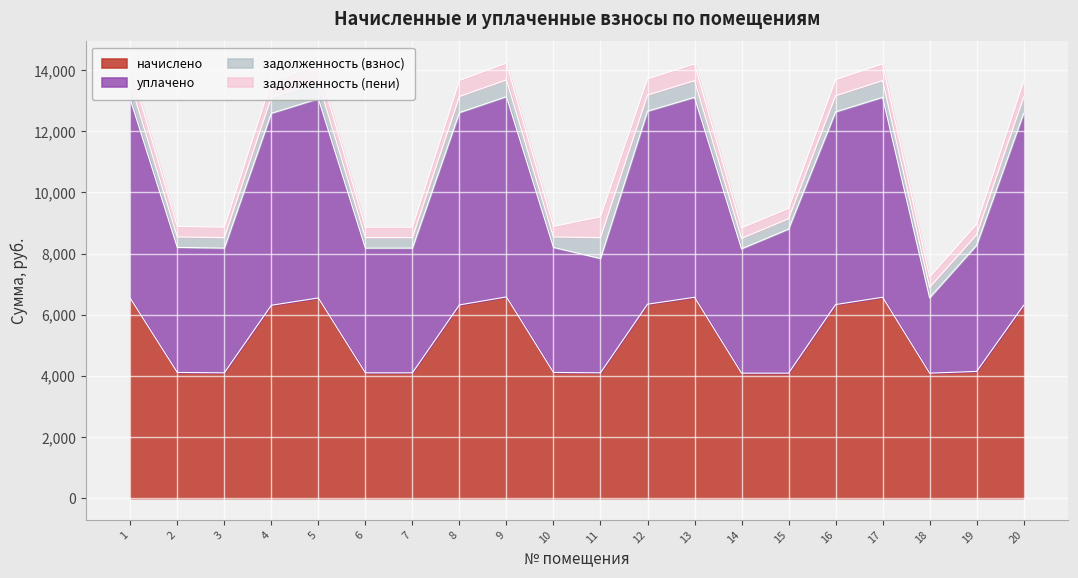

True or false: уплачено and начислено intersect in this chart.

False